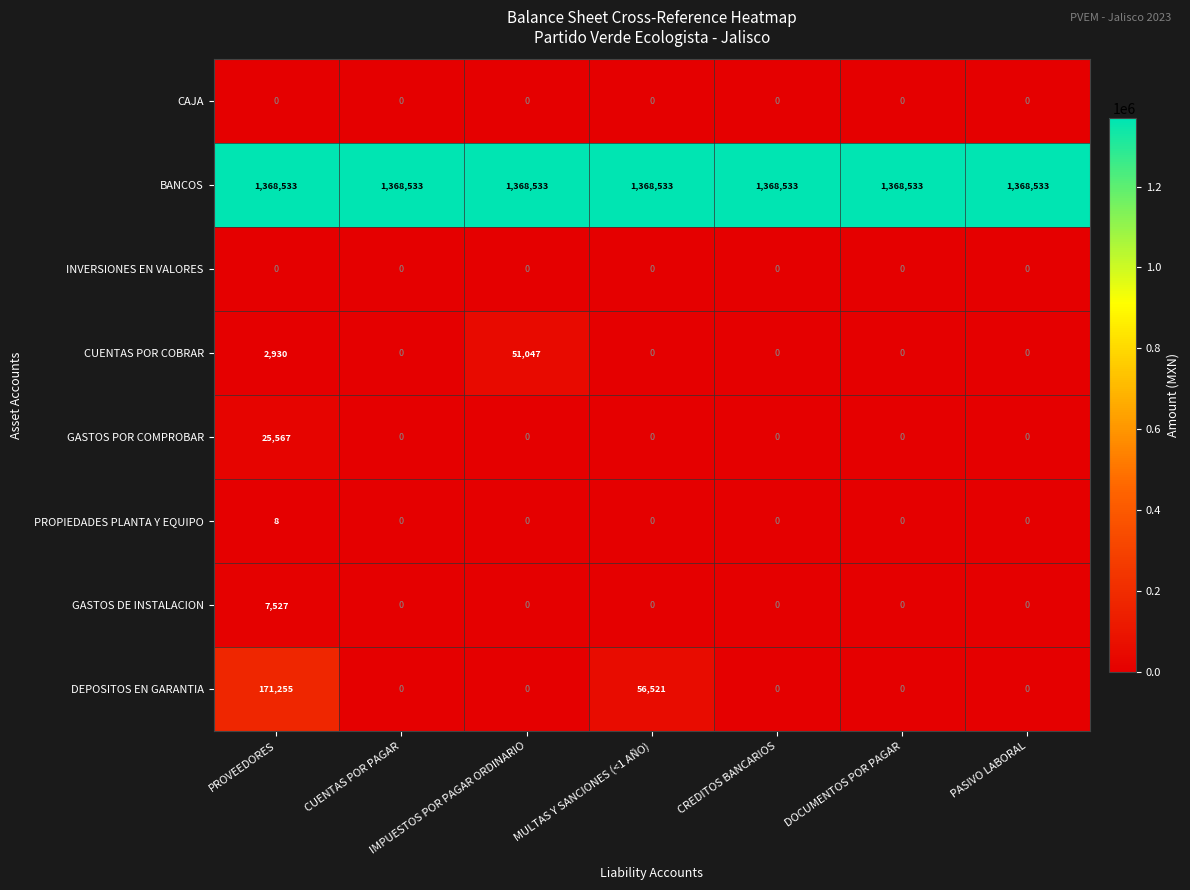

Between PROVEEDORES and DOCUMENTOS POR PAGAR, which series saw the biggest shift?

DEPOSITOS EN GARANTIA